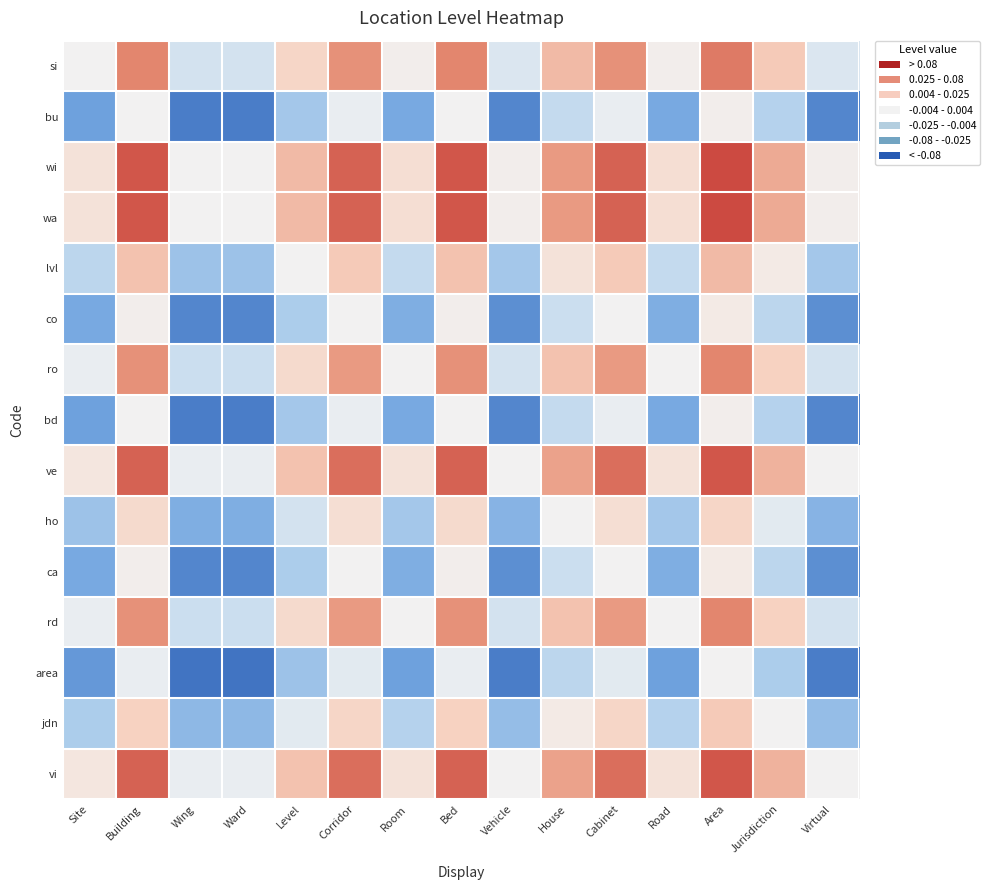

Reading left to right, extract all data points from this chart.

si: Site=0.0	Building=0.1	Wing=-0.0	Ward=-0.0	Level=0.0	Corridor=0.1	Room=0.0	Bed=0.1	Vehicle=-0.0	House=0.1	Cabinet=0.1	Road=0.0	Area=0.1	Jurisdiction=0.0	Virtual=-0.0
bu: Site=-0.1	Building=0.0	Wing=-0.1	Ward=-0.1	Level=-0.0	Corridor=-0.0	Room=-0.1	Bed=0.0	Vehicle=-0.1	House=-0.0	Cabinet=-0.0	Road=-0.1	Area=0.0	Jurisdiction=-0.0	Virtual=-0.1
wi: Site=0.0	Building=0.1	Wing=0.0	Ward=0.0	Level=0.1	Corridor=0.1	Room=0.0	Bed=0.1	Vehicle=0.0	House=0.1	Cabinet=0.1	Road=0.0	Area=0.1	Jurisdiction=0.1	Virtual=0.0
wa: Site=0.0	Building=0.1	Wing=0.0	Ward=0.0	Level=0.1	Corridor=0.1	Room=0.0	Bed=0.1	Vehicle=0.0	House=0.1	Cabinet=0.1	Road=0.0	Area=0.1	Jurisdiction=0.1	Virtual=0.0
lvl: Site=-0.0	Building=0.0	Wing=-0.1	Ward=-0.1	Level=0.0	Corridor=0.0	Room=-0.0	Bed=0.0	Vehicle=-0.0	House=0.0	Cabinet=0.0	Road=-0.0	Area=0.1	Jurisdiction=0.0	Virtual=-0.0
co: Site=-0.1	Building=0.0	Wing=-0.1	Ward=-0.1	Level=-0.0	Corridor=0.0	Room=-0.1	Bed=0.0	Vehicle=-0.1	House=-0.0	Cabinet=0.0	Road=-0.1	Area=0.0	Jurisdiction=-0.0	Virtual=-0.1
ro: Site=-0.0	Building=0.1	Wing=-0.0	Ward=-0.0	Level=0.0	Corridor=0.1	Room=0.0	Bed=0.1	Vehicle=-0.0	House=0.0	Cabinet=0.1	Road=0.0	Area=0.1	Jurisdiction=0.0	Virtual=-0.0
bd: Site=-0.1	Building=0.0	Wing=-0.1	Ward=-0.1	Level=-0.0	Corridor=-0.0	Room=-0.1	Bed=0.0	Vehicle=-0.1	House=-0.0	Cabinet=-0.0	Road=-0.1	Area=0.0	Jurisdiction=-0.0	Virtual=-0.1
ve: Site=0.0	Building=0.1	Wing=-0.0	Ward=-0.0	Level=0.0	Corridor=0.1	Room=0.0	Bed=0.1	Vehicle=0.0	House=0.1	Cabinet=0.1	Road=0.0	Area=0.1	Jurisdiction=0.1	Virtual=0.0
ho: Site=-0.1	Building=0.0	Wing=-0.1	Ward=-0.1	Level=-0.0	Corridor=0.0	Room=-0.0	Bed=0.0	Vehicle=-0.1	House=0.0	Cabinet=0.0	Road=-0.0	Area=0.0	Jurisdiction=-0.0	Virtual=-0.1
ca: Site=-0.1	Building=0.0	Wing=-0.1	Ward=-0.1	Level=-0.0	Corridor=0.0	Room=-0.1	Bed=0.0	Vehicle=-0.1	House=-0.0	Cabinet=0.0	Road=-0.1	Area=0.0	Jurisdiction=-0.0	Virtual=-0.1
rd: Site=-0.0	Building=0.1	Wing=-0.0	Ward=-0.0	Level=0.0	Corridor=0.1	Room=0.0	Bed=0.1	Vehicle=-0.0	House=0.0	Cabinet=0.1	Road=0.0	Area=0.1	Jurisdiction=0.0	Virtual=-0.0
area: Site=-0.1	Building=-0.0	Wing=-0.1	Ward=-0.1	Level=-0.1	Corridor=-0.0	Room=-0.1	Bed=-0.0	Vehicle=-0.1	House=-0.0	Cabinet=-0.0	Road=-0.1	Area=0.0	Jurisdiction=-0.0	Virtual=-0.1
jdn: Site=-0.0	Building=0.0	Wing=-0.1	Ward=-0.1	Level=-0.0	Corridor=0.0	Room=-0.0	Bed=0.0	Vehicle=-0.1	House=0.0	Cabinet=0.0	Road=-0.0	Area=0.0	Jurisdiction=0.0	Virtual=-0.1
vi: Site=0.0	Building=0.1	Wing=-0.0	Ward=-0.0	Level=0.0	Corridor=0.1	Room=0.0	Bed=0.1	Vehicle=0.0	House=0.1	Cabinet=0.1	Road=0.0	Area=0.1	Jurisdiction=0.1	Virtual=0.0